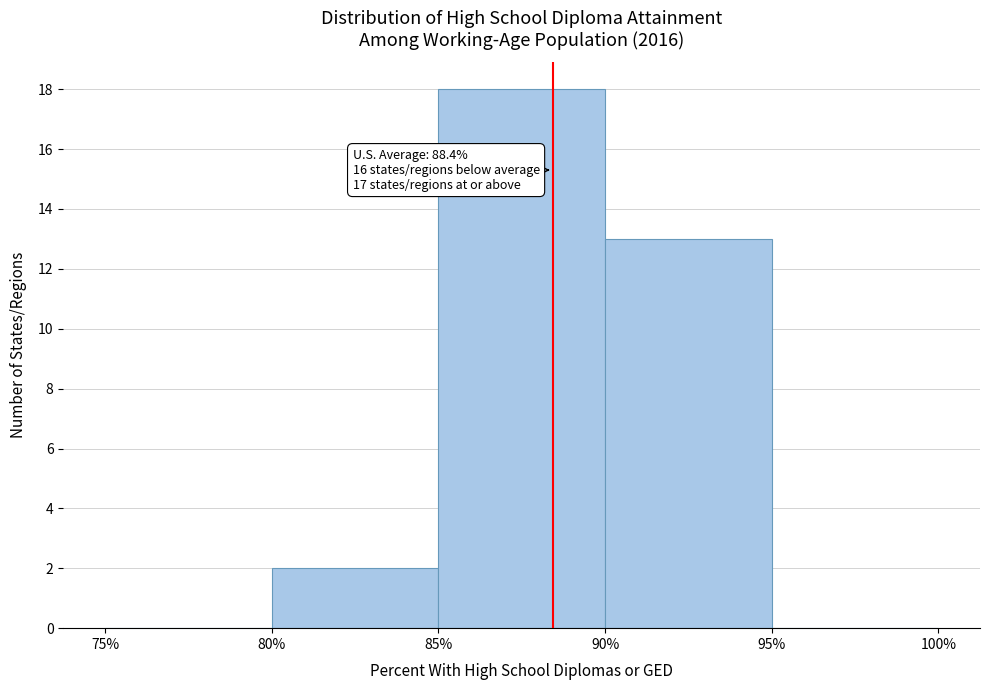

Over which range of the x-axis is the bar tallest?

85% to 90%